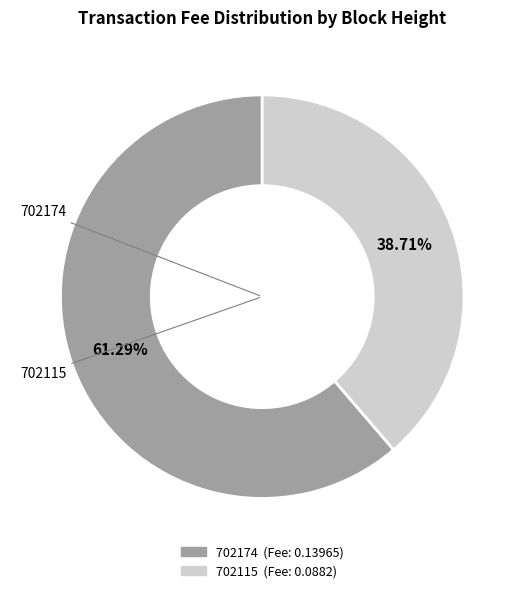

Does 702174 represent more than half of the total?

Yes